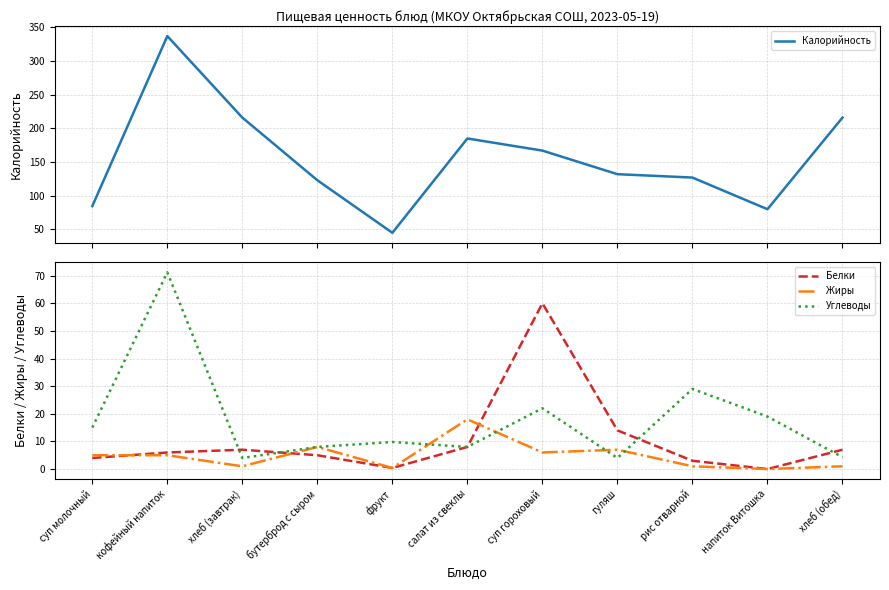

What is the label of the 10th point from the left?

напиток Витошка